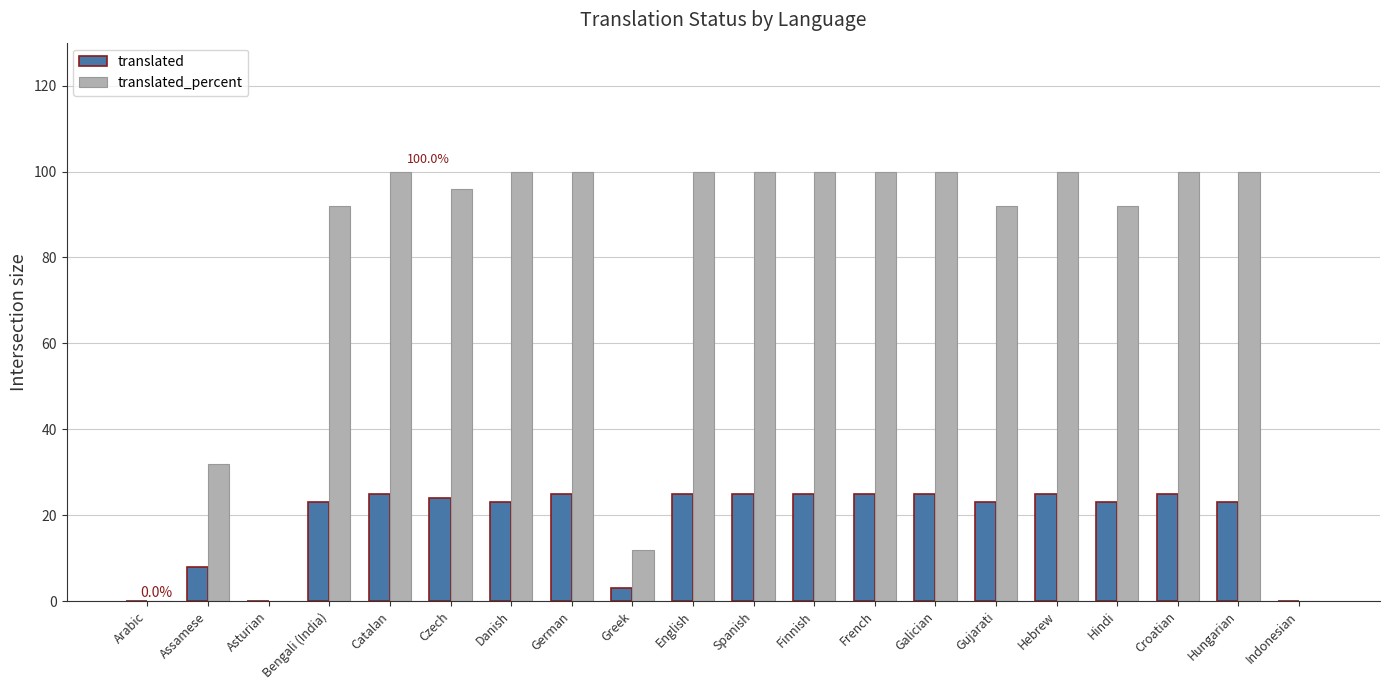

What is the sum of all translated values?

375